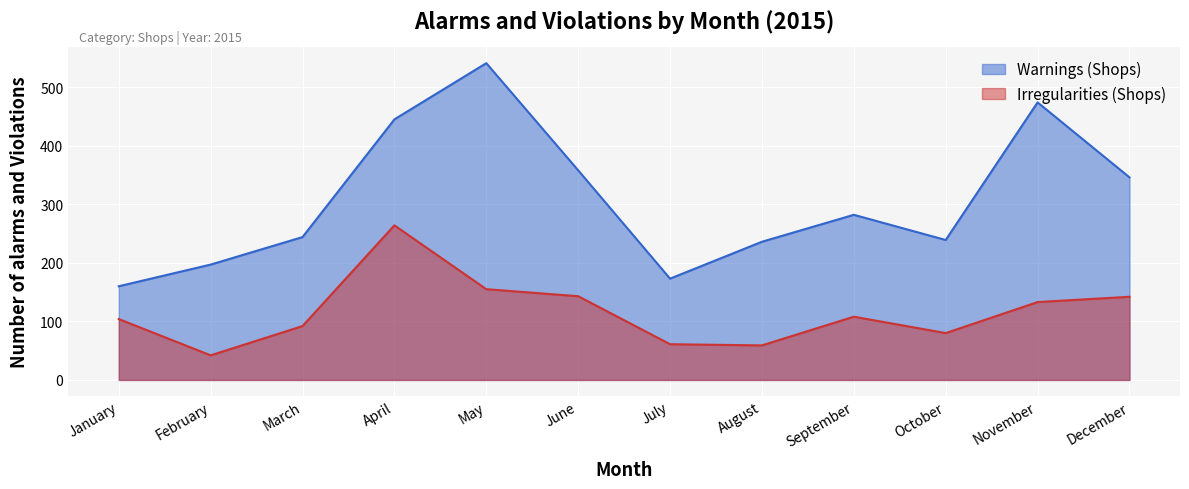

What is the smallest value displayed?

42